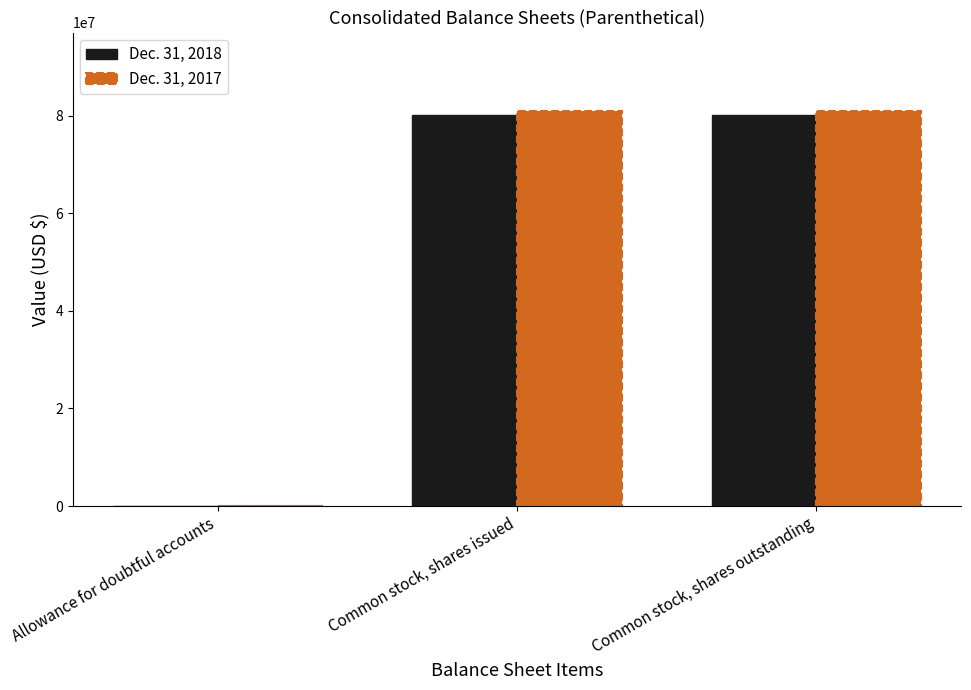

What is the sum of the Dec. 31, 2018 values at Common stock, shares outstanding and Common stock, shares issued?

160184000